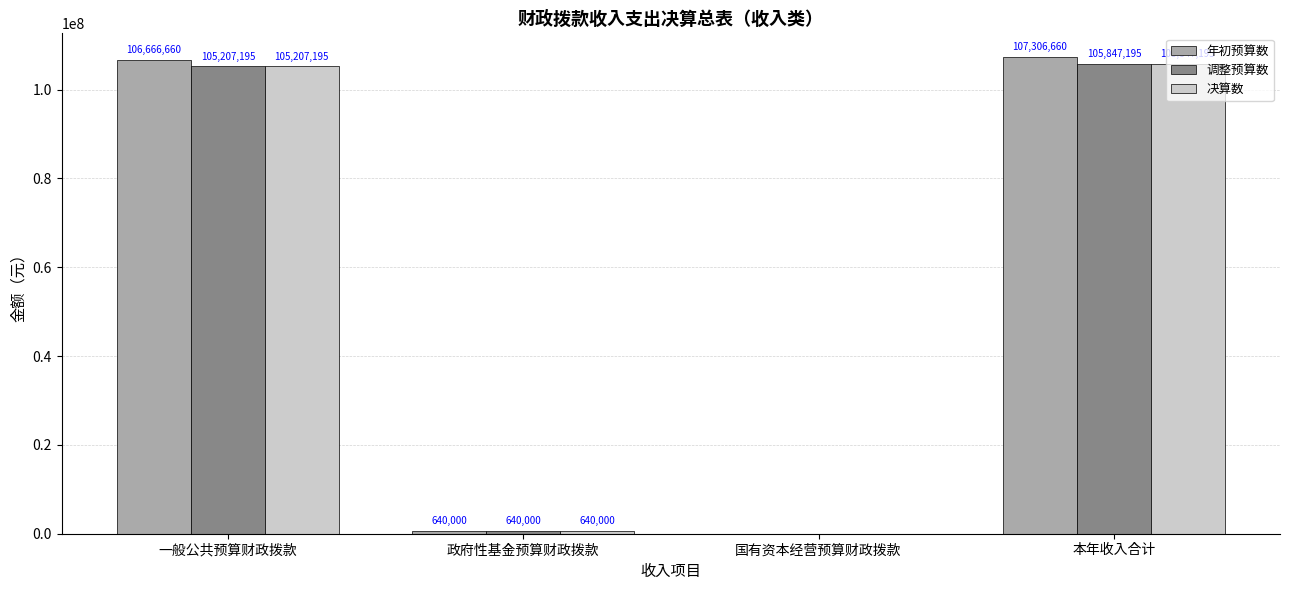

Where is 调整预算数 nearest to the value 52923597?

政府性基金预算财政拨款